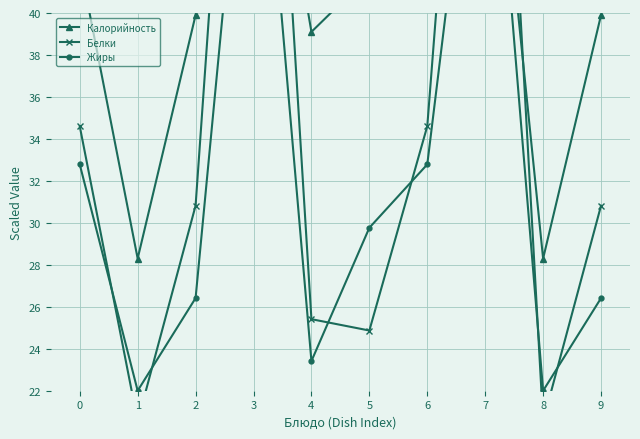

How many interior local peaks does the Жиры series have?

2